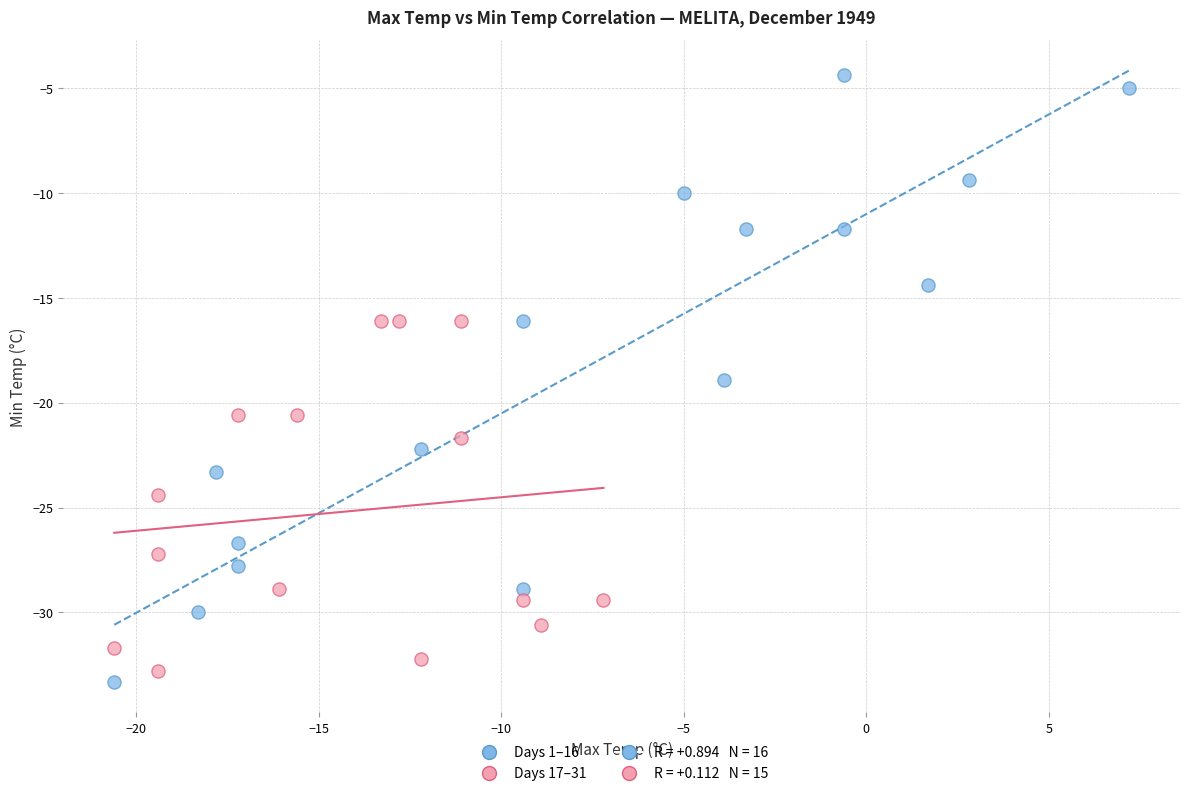

Which series has the largest Y range (max minus min)?

Days 1–16